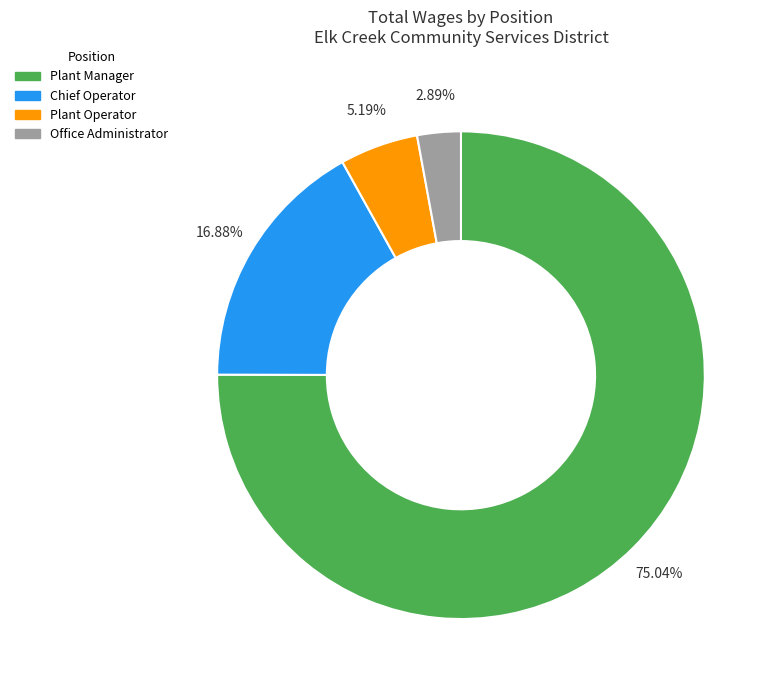

How many slices are in this pie chart?

4